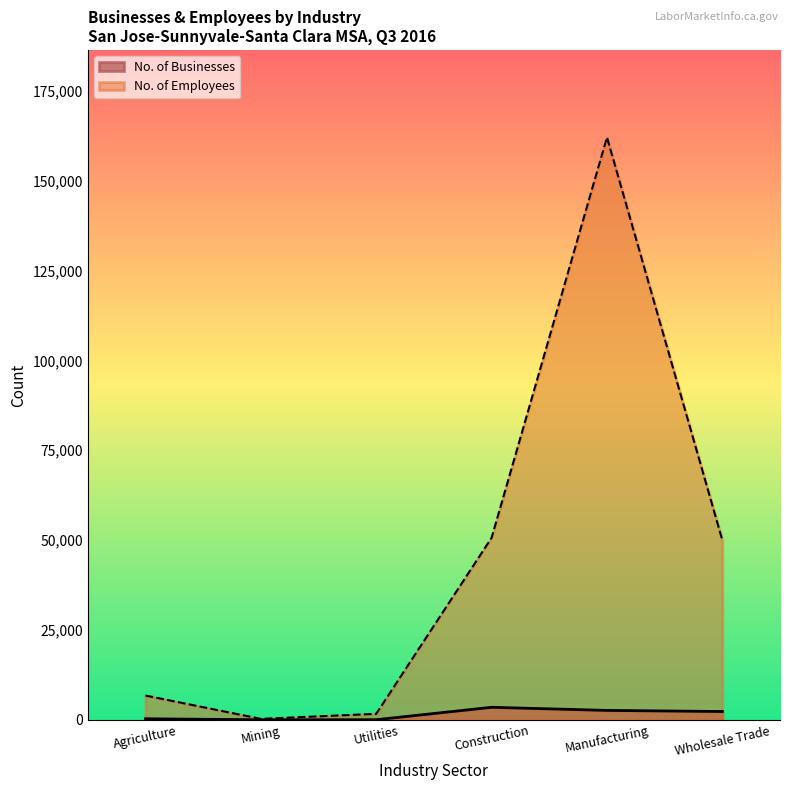

Reading left to right, list all the values displayed in this chart.

No. of Businesses: 294	15	30	3486	2621	2315
No. of Employees: 6759	268	1671	50646	162066	50000